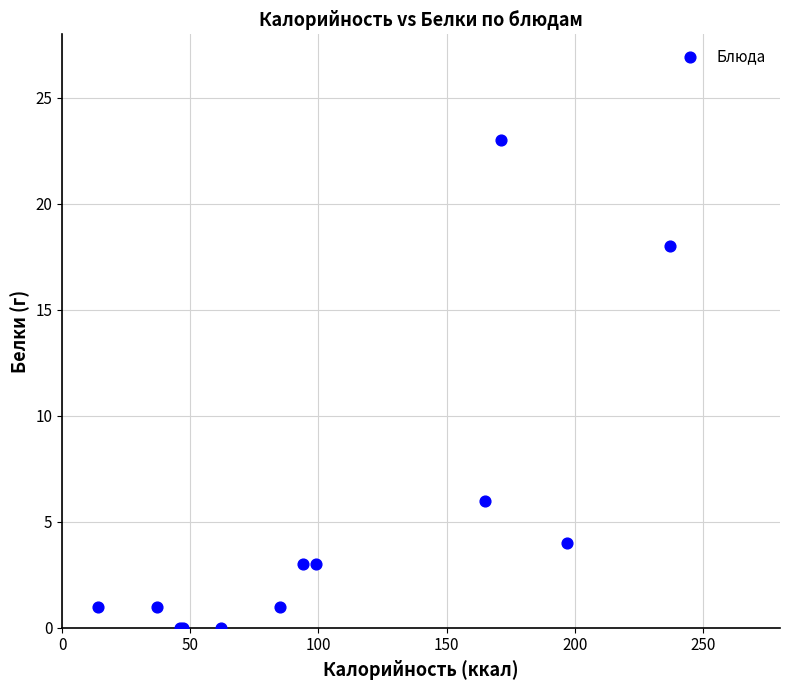

What Y value in the scatter plot is closest to 11?

6